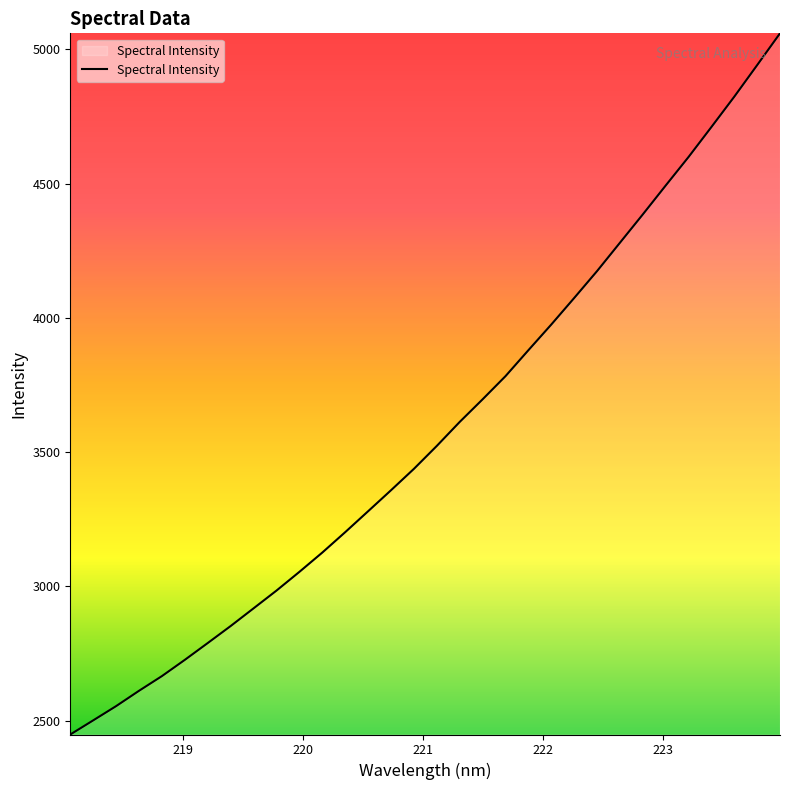

What is the greatest value displayed?

5059.5